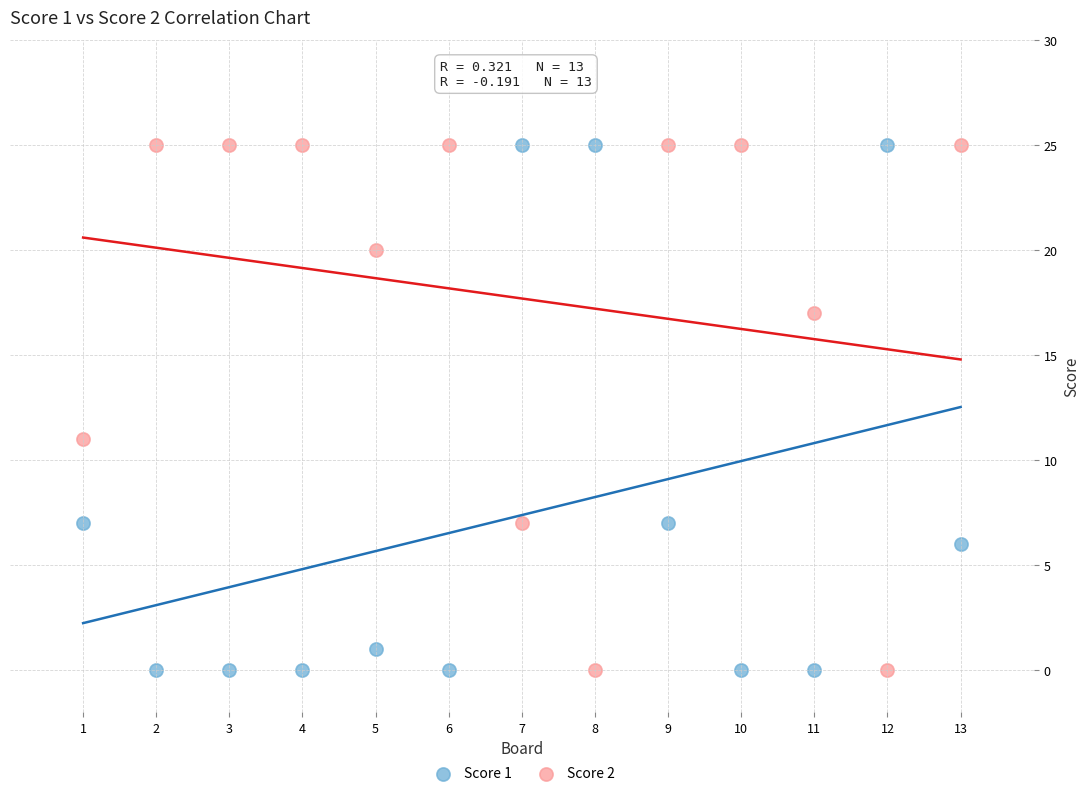

What are all the series names shown in the legend?

Score 1, Score 2